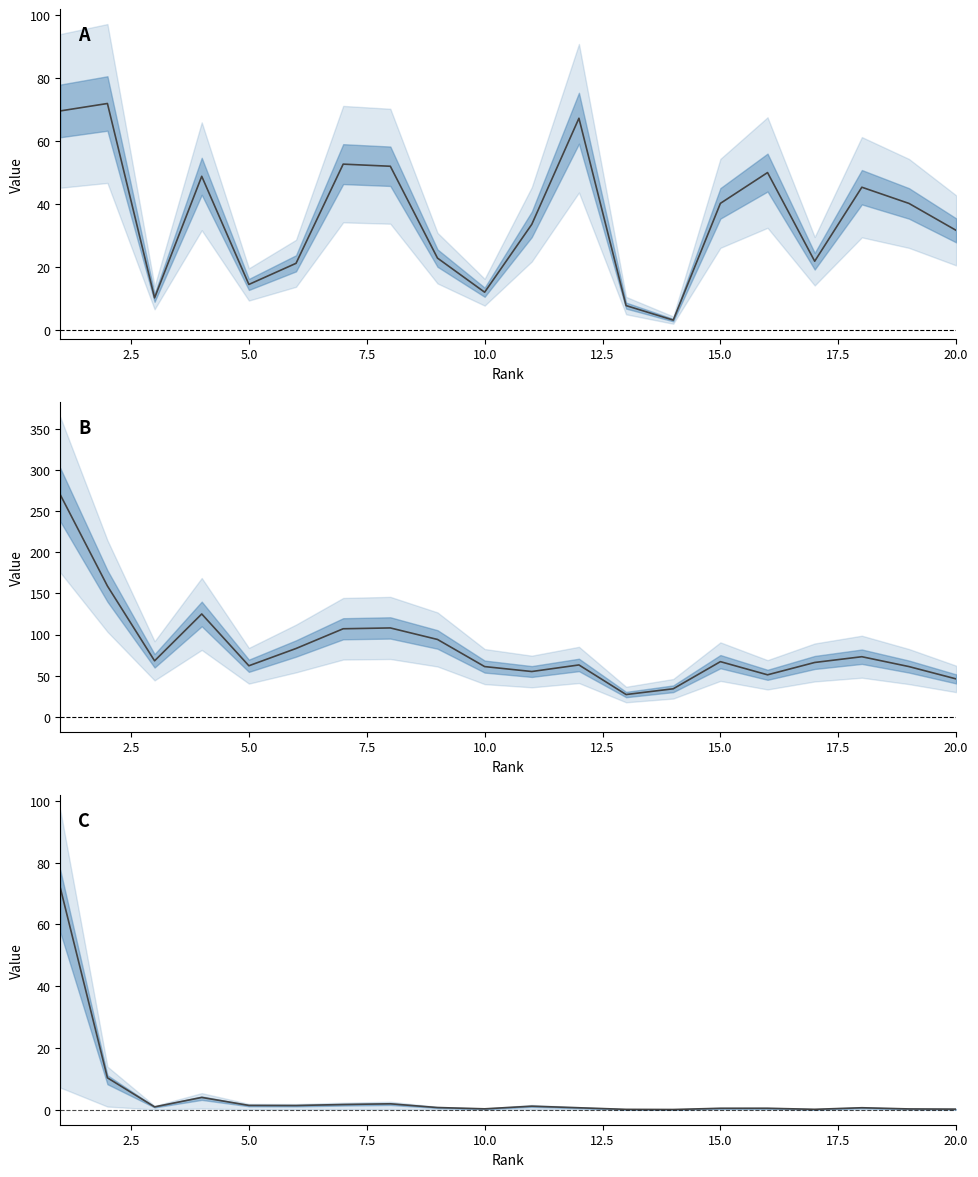

Does the chart have visible grid lines?

No